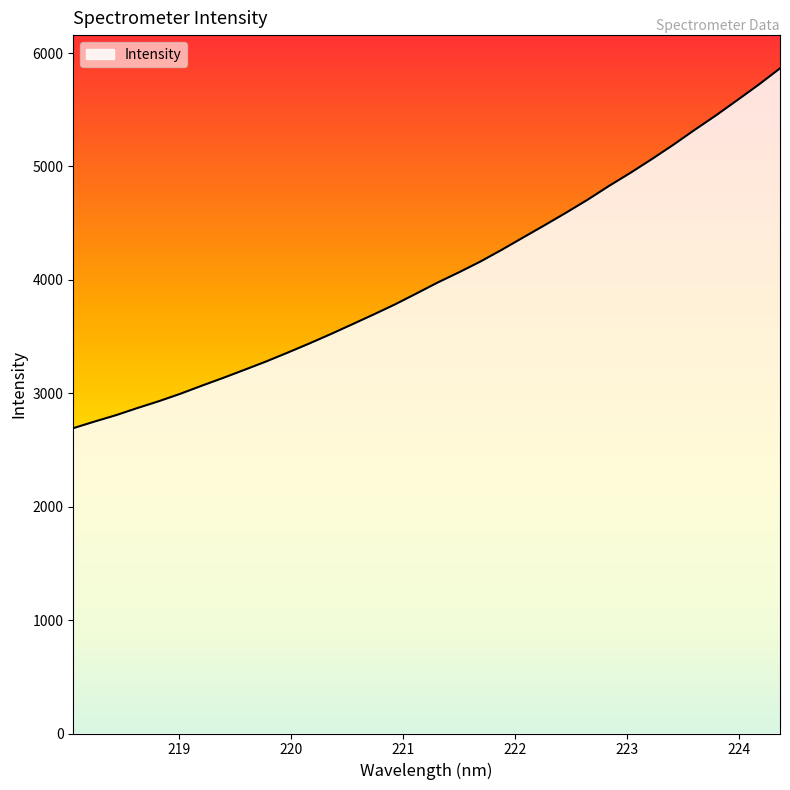

What is the difference between the maximum and minimum values?

3172.6